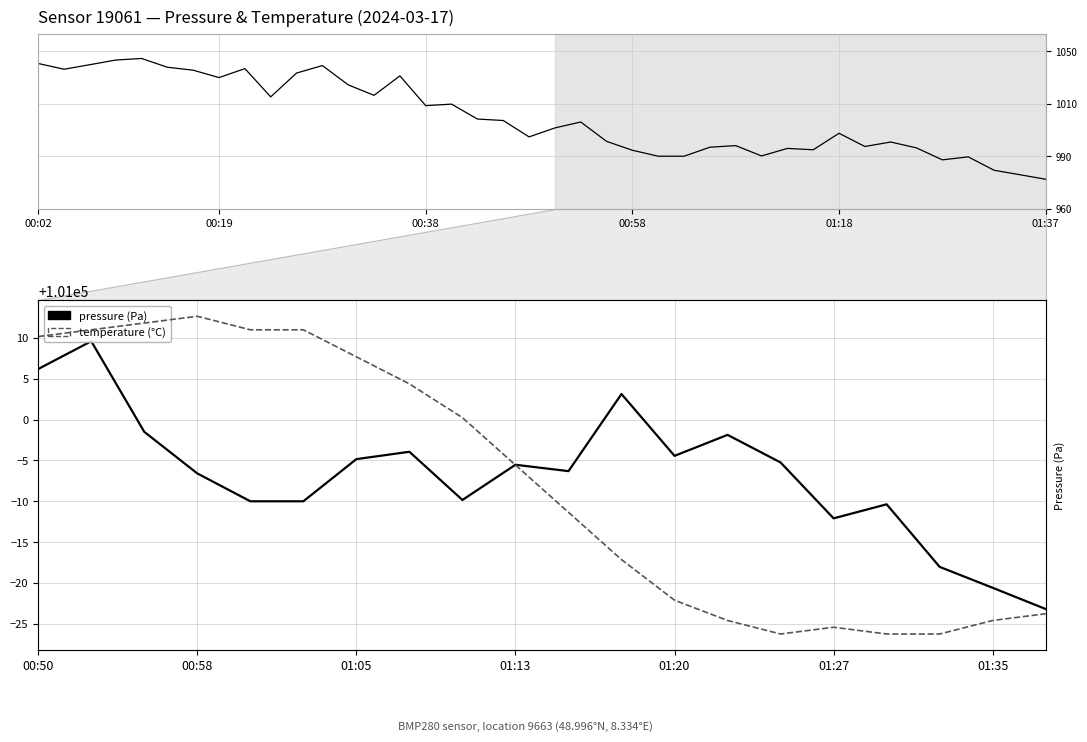

At which category does temperature reach its first local peak?

00:58